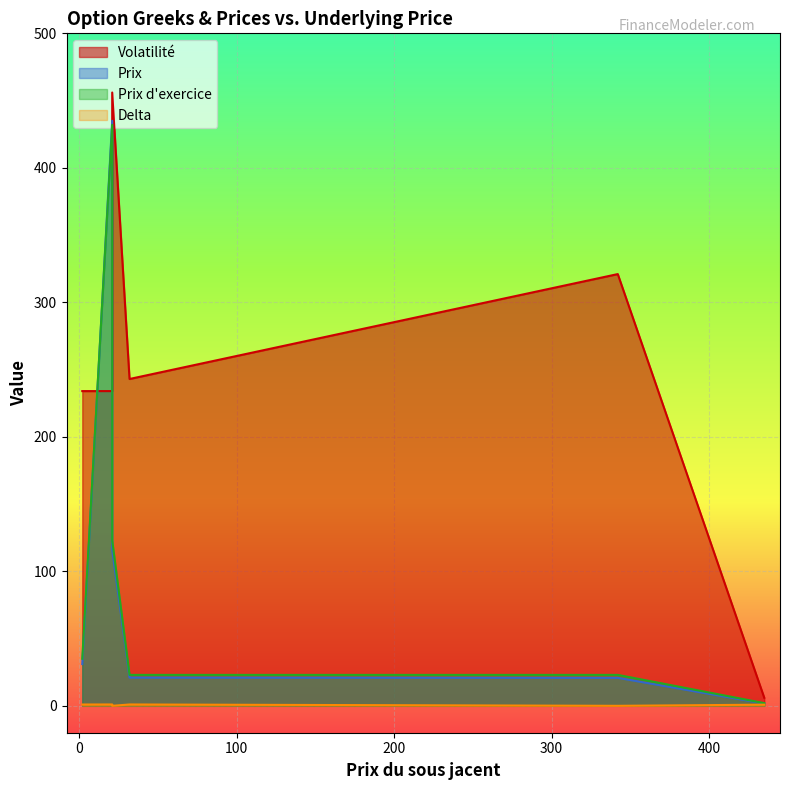

What is the difference between the Prix values at 435 and 21?

433.3